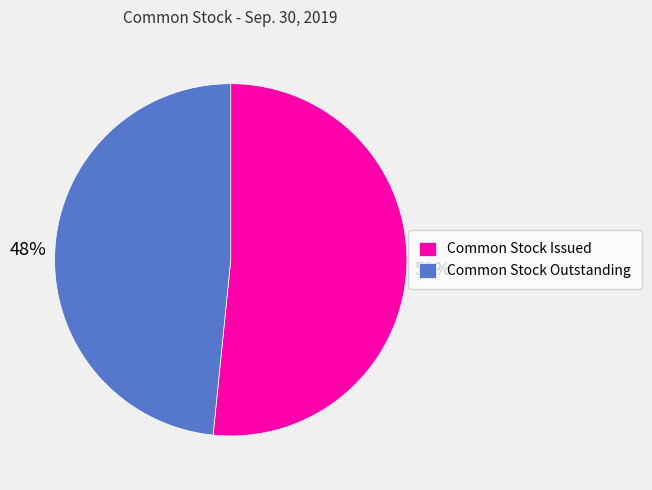

To the nearest percent, what is the combined percentage of Common Stock Outstanding and Common Stock Issued?

100%